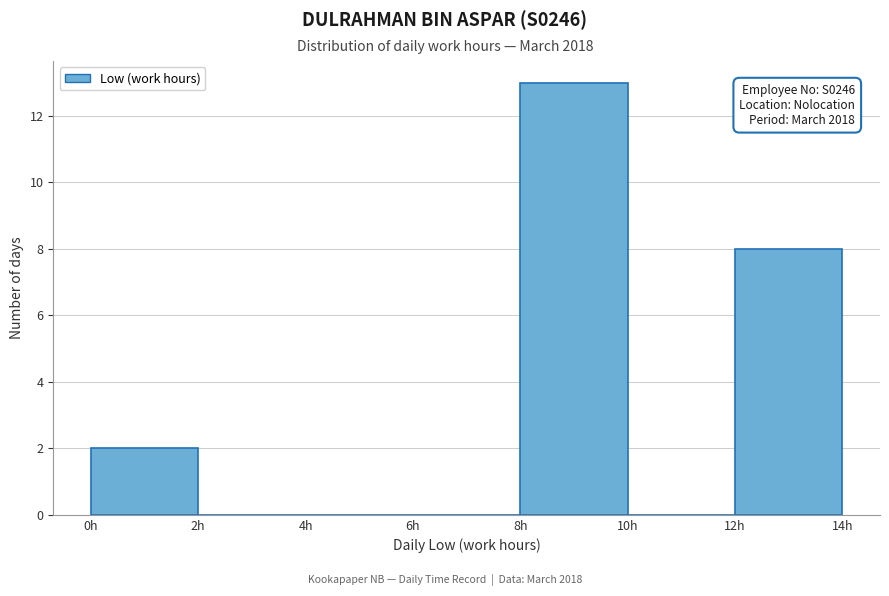

Over which range of the x-axis is the bar tallest?

8 to 10